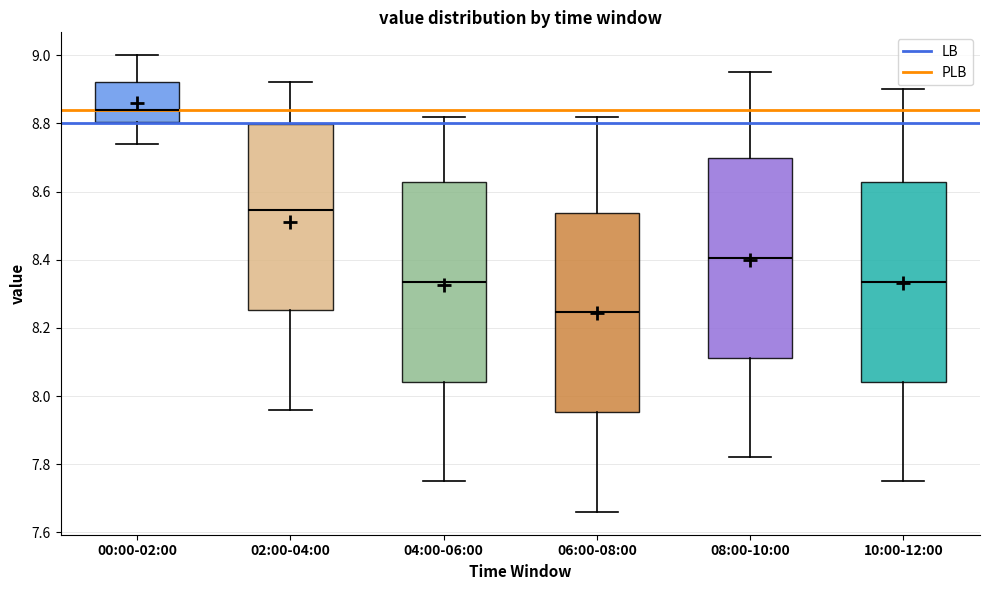

Reading left to right, read every box against the y-axis: the position of its median line, the range the box covers, and the ends of its whiskers. The values are not printed on the chart, so give them approximately, as read against the axis.

00:00-02:00: median 8.84, box 8.80 to 8.92, whiskers 8.74 to 9.00
02:00-04:00: median 8.54, box 8.26 to 8.80, whiskers 7.96 to 8.92
04:00-06:00: median 8.34, box 8.04 to 8.62, whiskers 7.76 to 8.82
06:00-08:00: median 8.24, box 7.96 to 8.54, whiskers 7.66 to 8.82
08:00-10:00: median 8.40, box 8.12 to 8.70, whiskers 7.82 to 8.96
10:00-12:00: median 8.34, box 8.04 to 8.62, whiskers 7.76 to 8.90